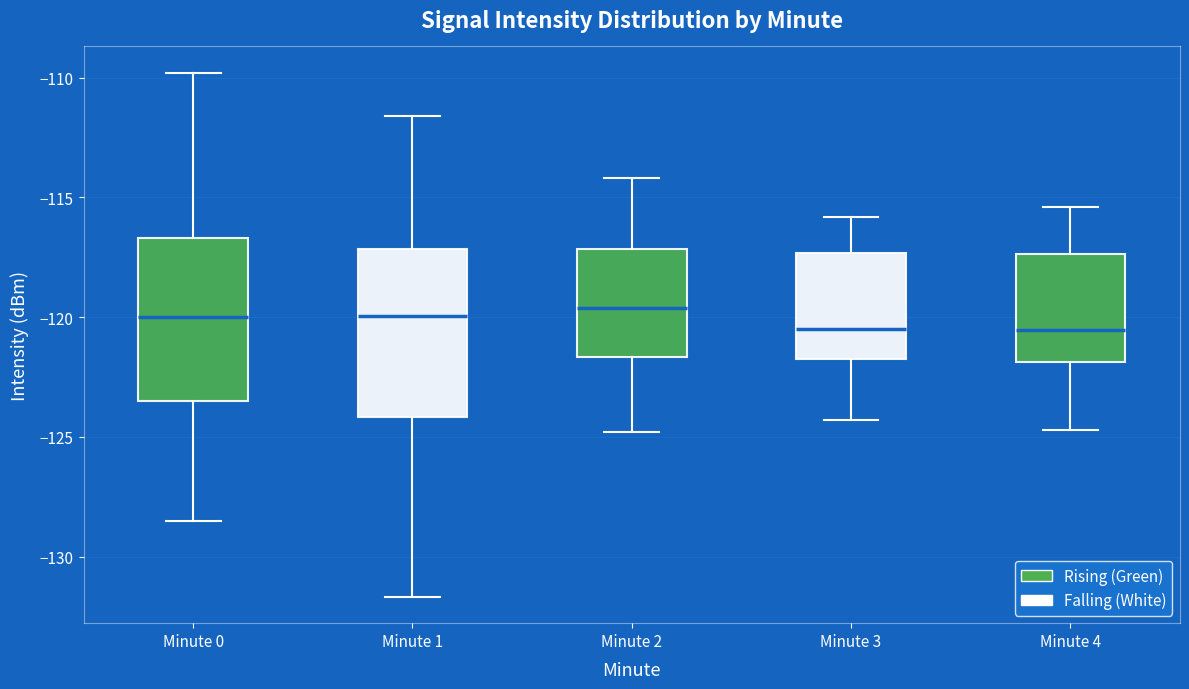

Where is the lower edge of the box for Minute 1 on the y-axis? The values are not printed on the chart, so give them approximately, as read against the axis.

-124.0